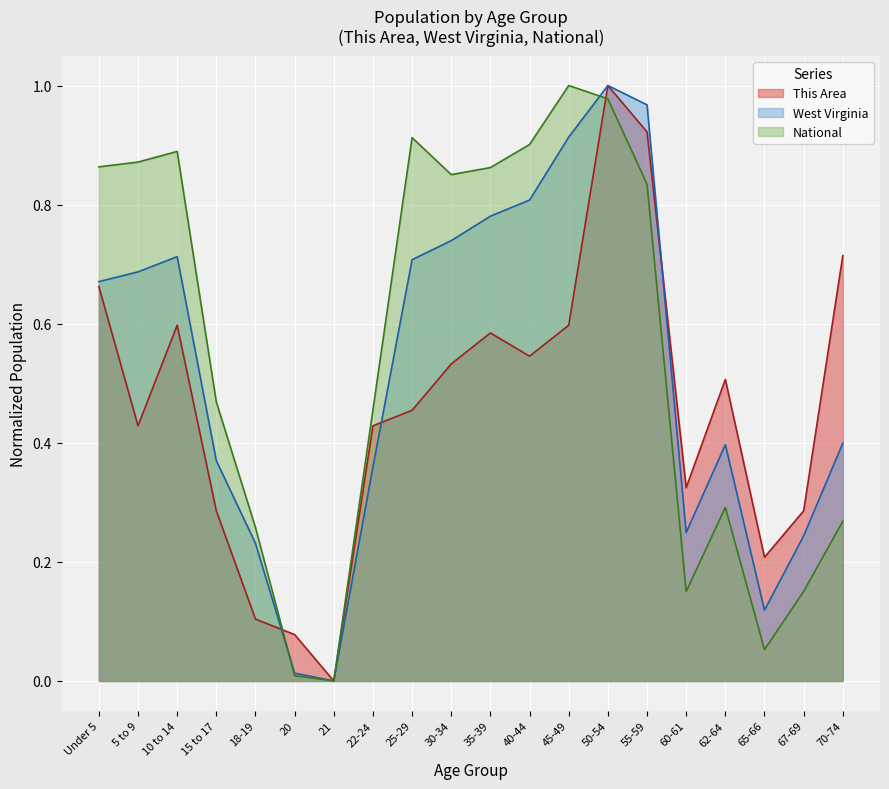

Is the value of This Area at 45-49 greater than the value of National at 15 to 17?

Yes